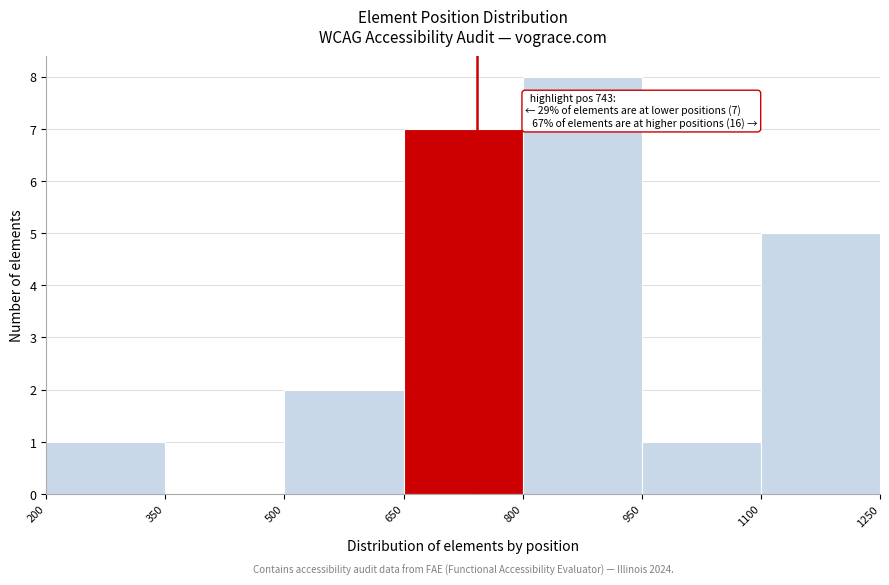

Over which range of the x-axis is the bar tallest?

800 to 950